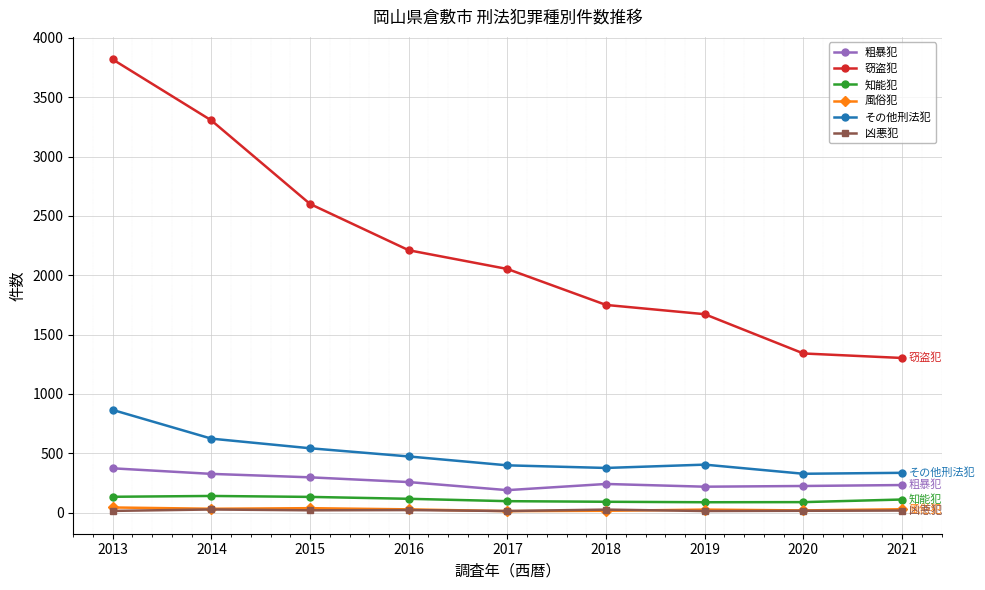

Which series has the largest range (max minus min)?

窃盗犯